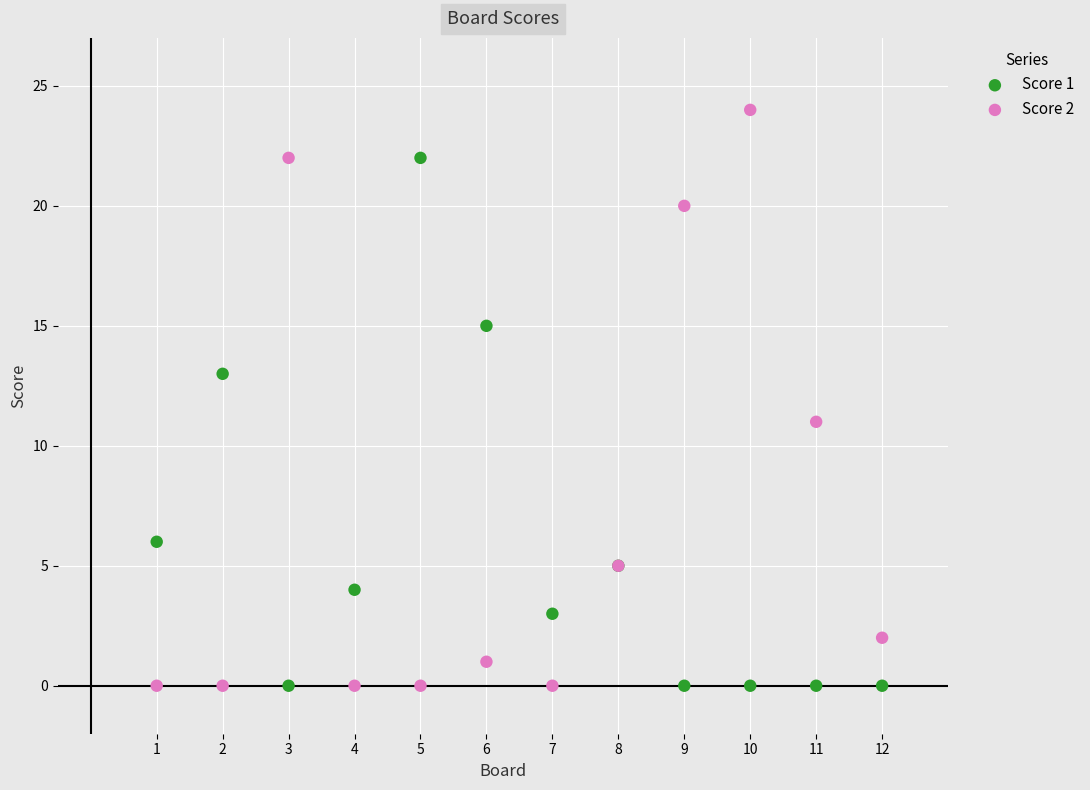

What are all the series names shown in the legend?

Score 1, Score 2